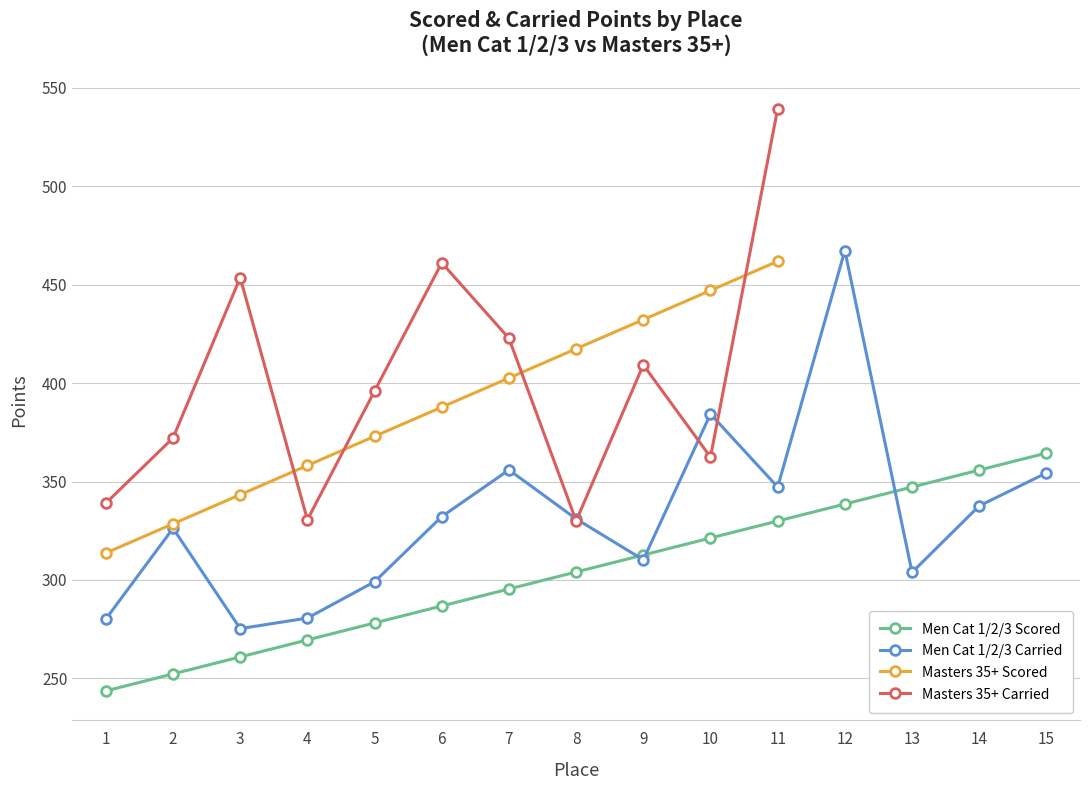

Rank the categories by value from highest to lowest.

15, 14, 13, 12, 11, 10, 9, 8, 7, 6, 5, 4, 3, 2, 1